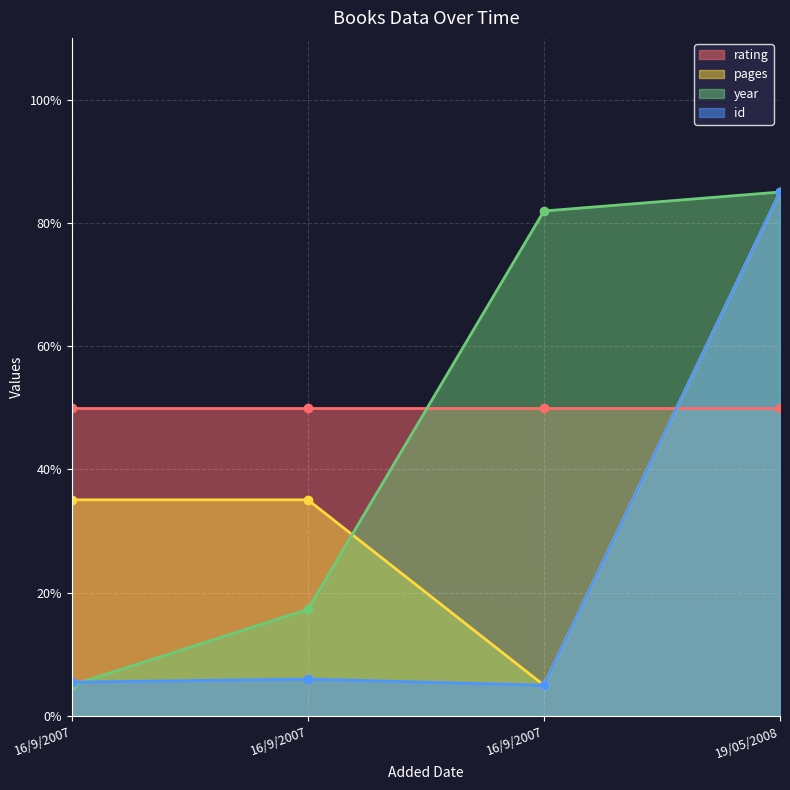

At which category does id reach its first local valley?

16/9/2007